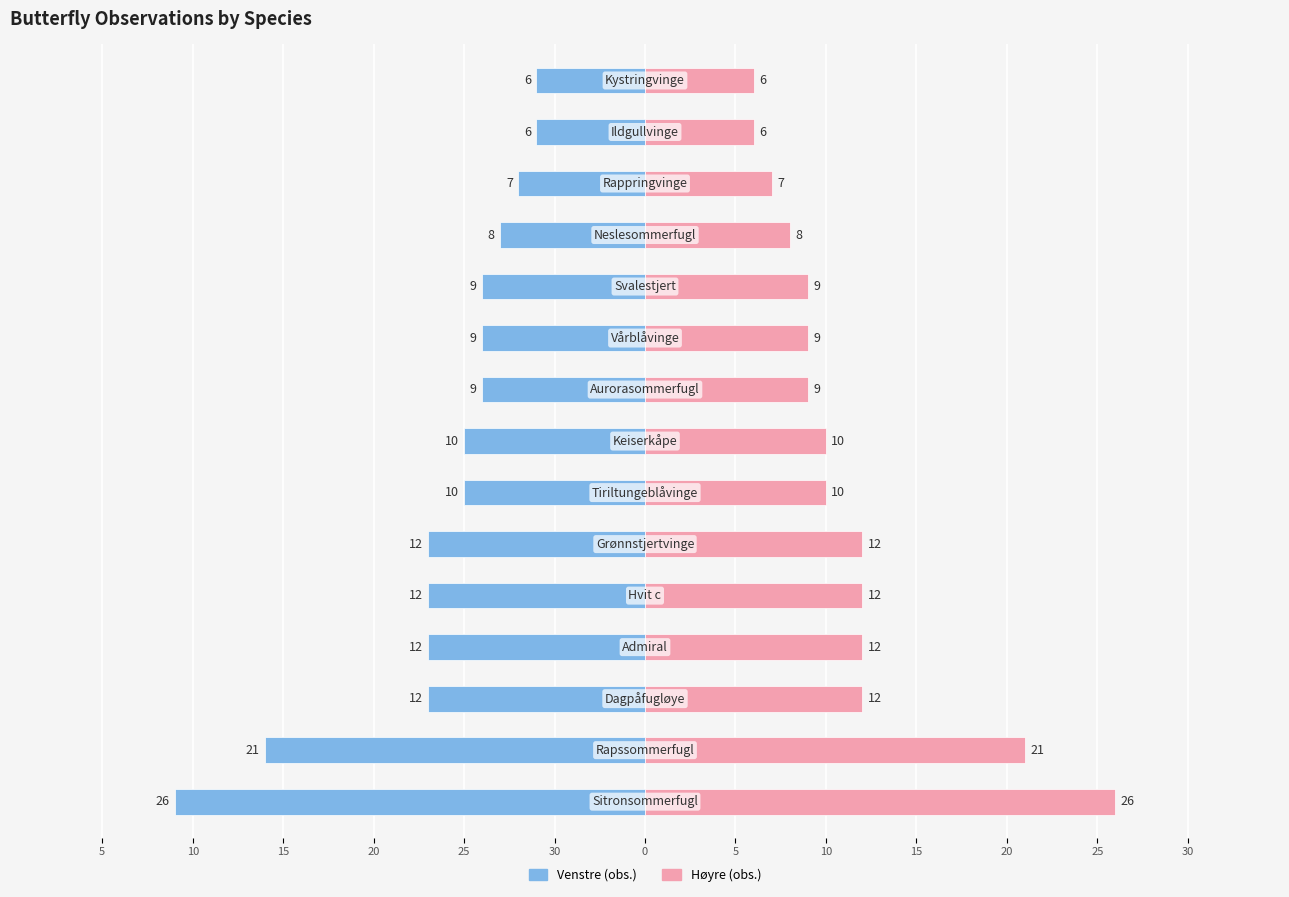

How many categories are shown in the chart?

15